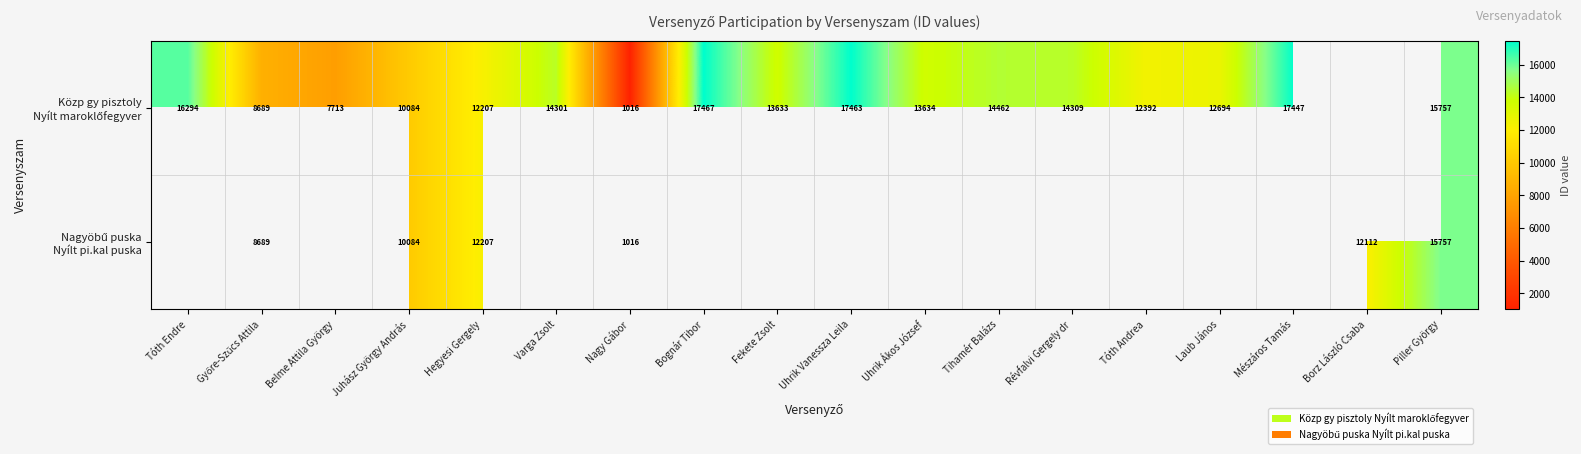

Is it true that Nagyöbű puska Nyílt pi.kal puska equals 619.1 at Nagy Gábor?

False